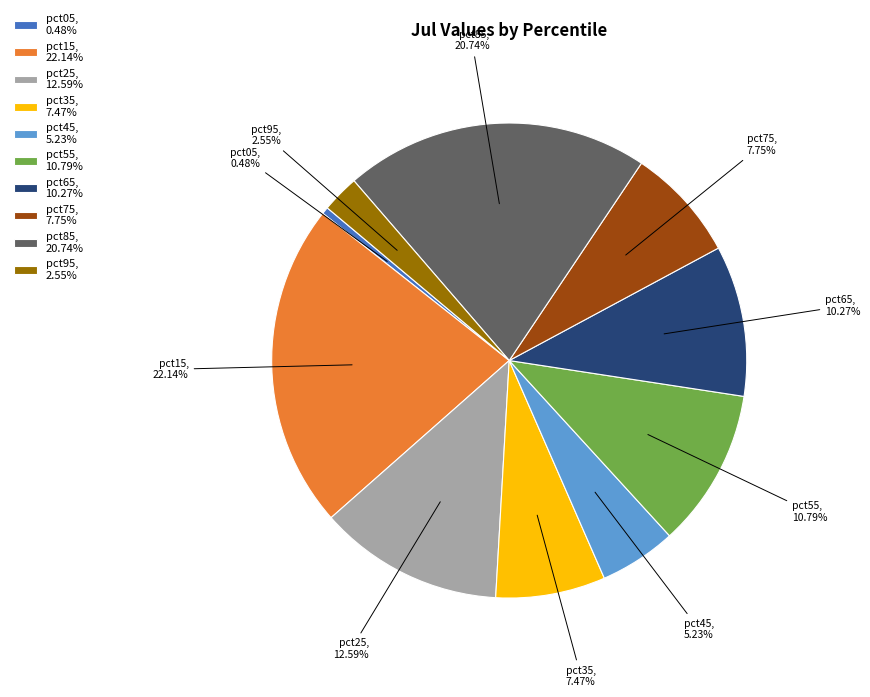

To the nearest percent, what is the difference between the largest and smallest slice percentages?

22%